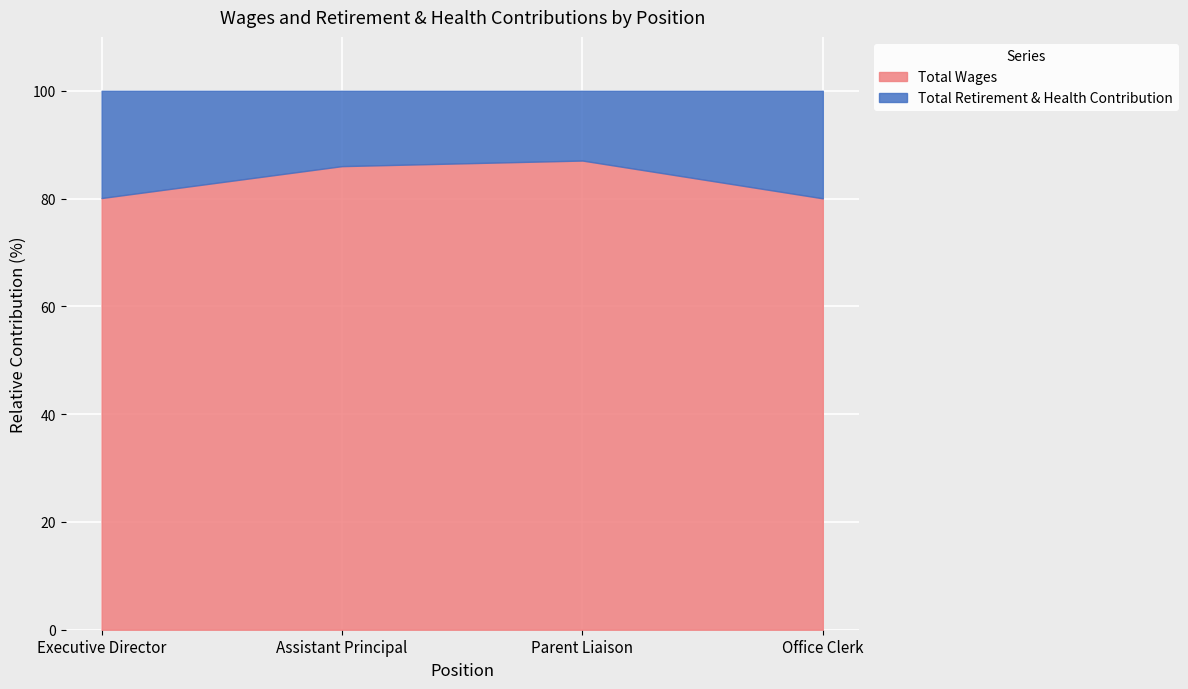

Which category has the lowest value in the Total Wages series?

Office Clerk